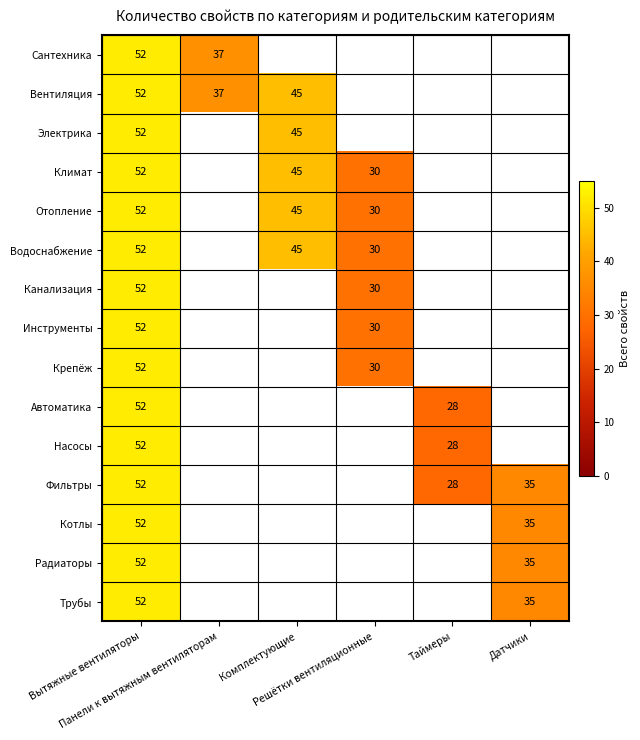

Which category has the highest value in the Водоснабжение series?

Вытяжные вентиляторы